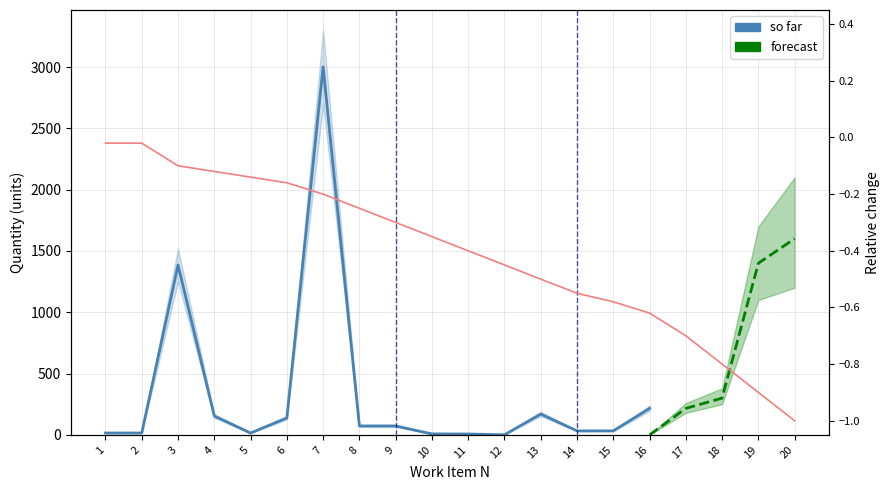

What is the change in value from 2 to 11?

-8.2